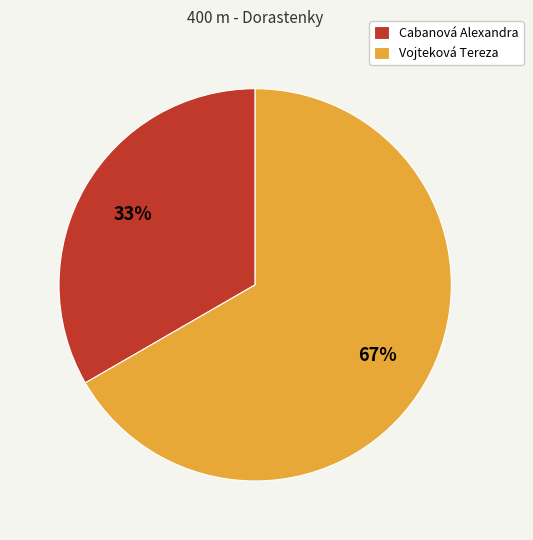

Rank the categories by value from highest to lowest.

Vojteková Tereza, Cabanová Alexandra